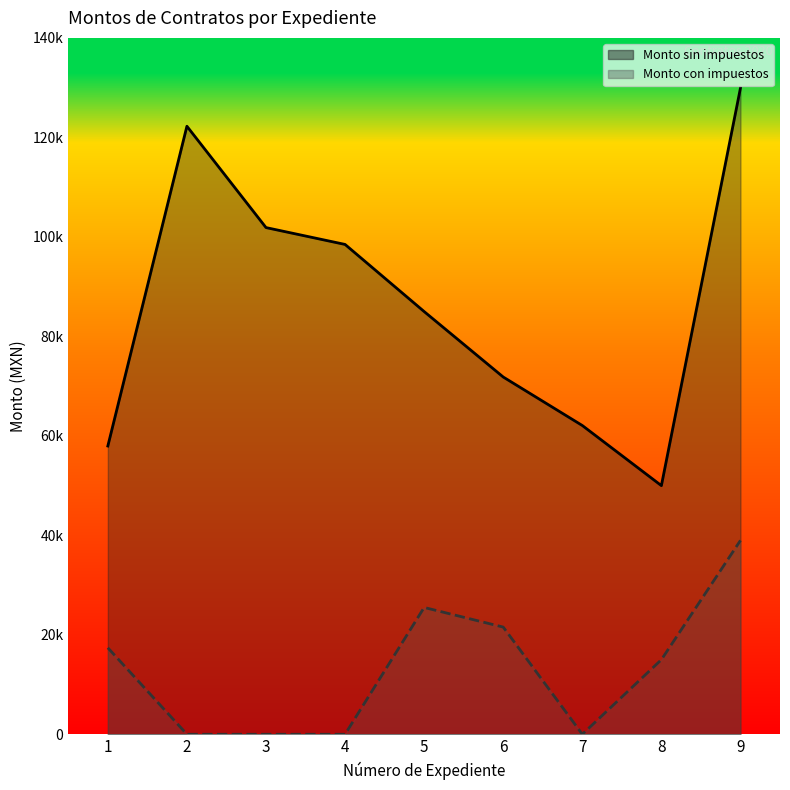

Is it true that Monto total del contrato con impuestos equals 214732.3 at 2?

False